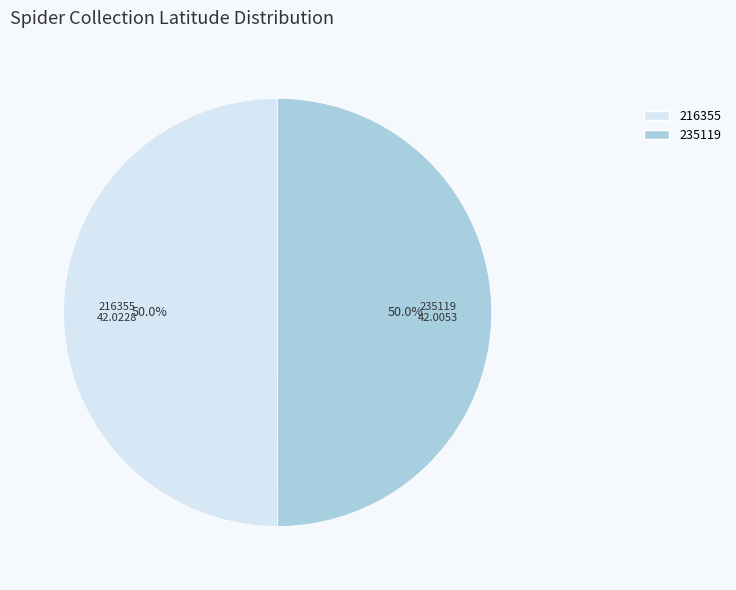

Count the number of slices in the pie.

2